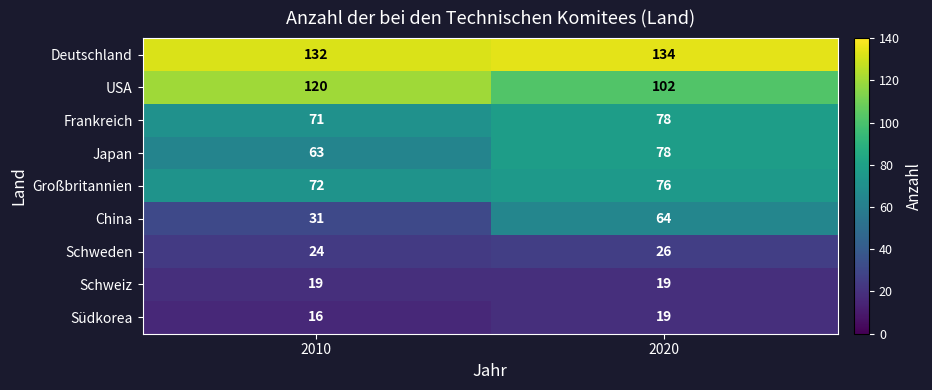

What is the average value of the Südkorea series?

18